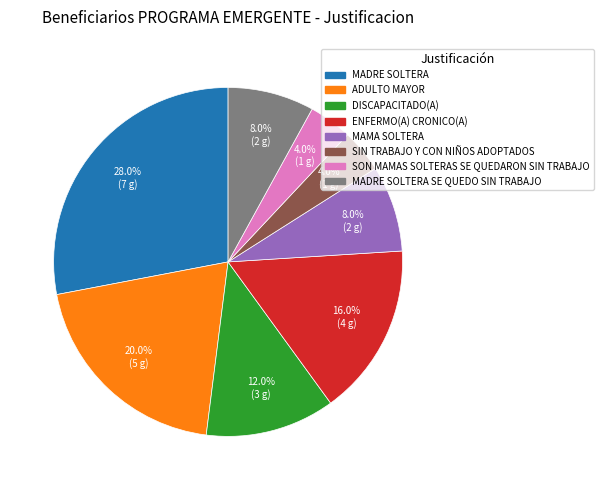

Is there a majority slice in this chart?

No